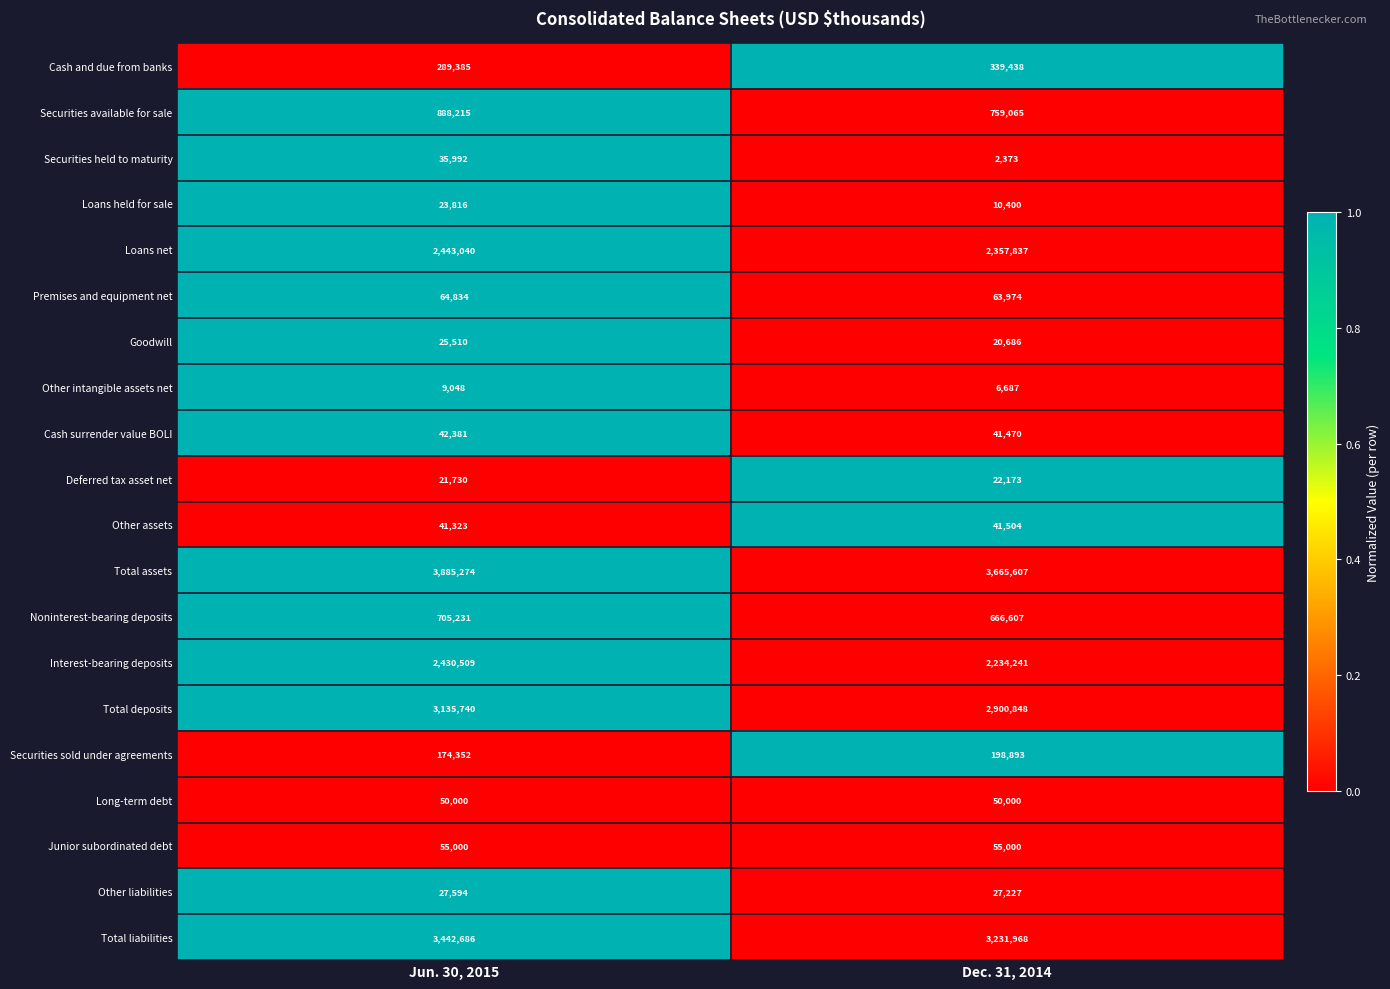

Count the number of data series in this chart.

20